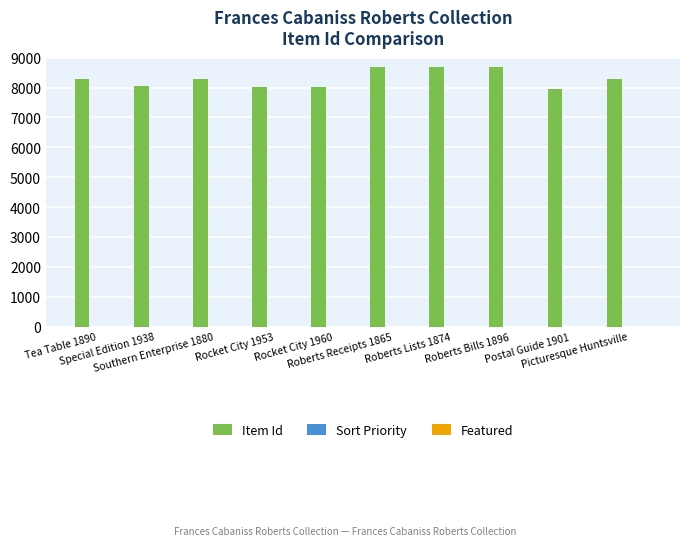

What is the greatest value displayed?

8699